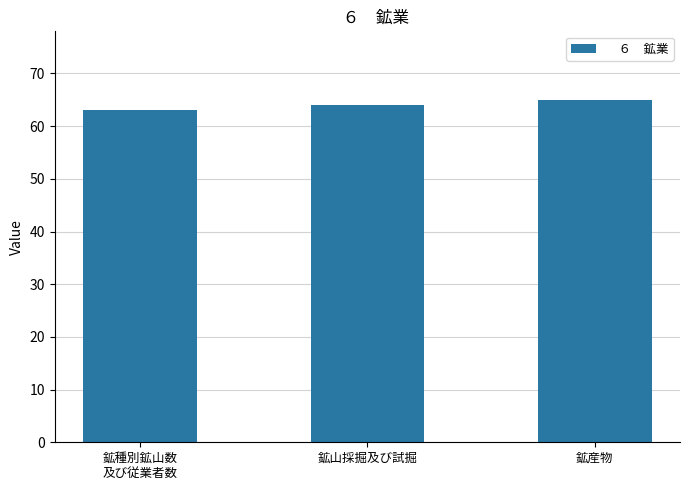

Reading left to right, list all the values displayed in this chart.

63	64	65